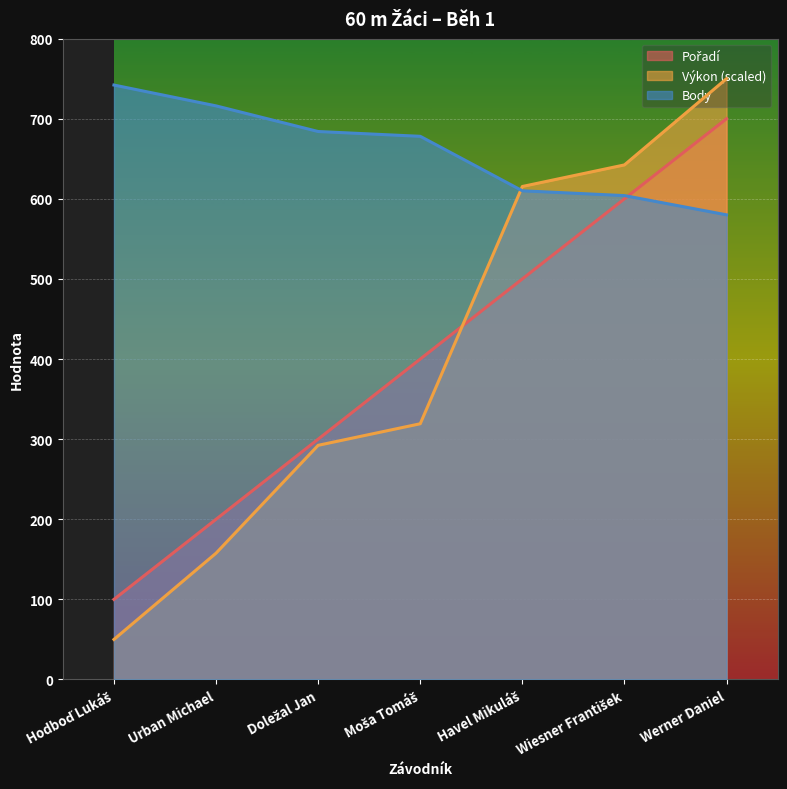

Rank the series at Doležal Jan from lowest to highest value.

Výkon, Pořadí, Body